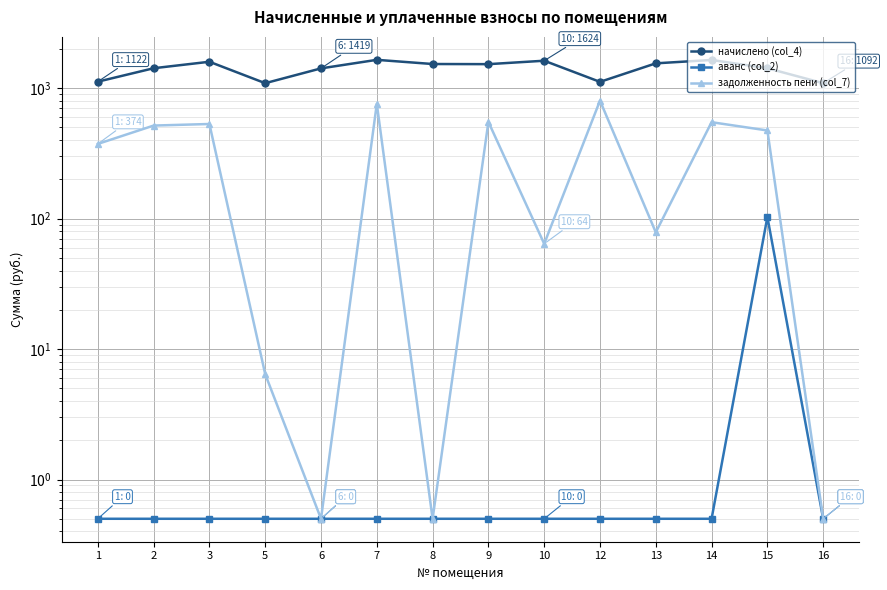

List the series in order of their overall mean, highest first.

начислено (col_4), задолженность пени (col_7), аванс (col_2)